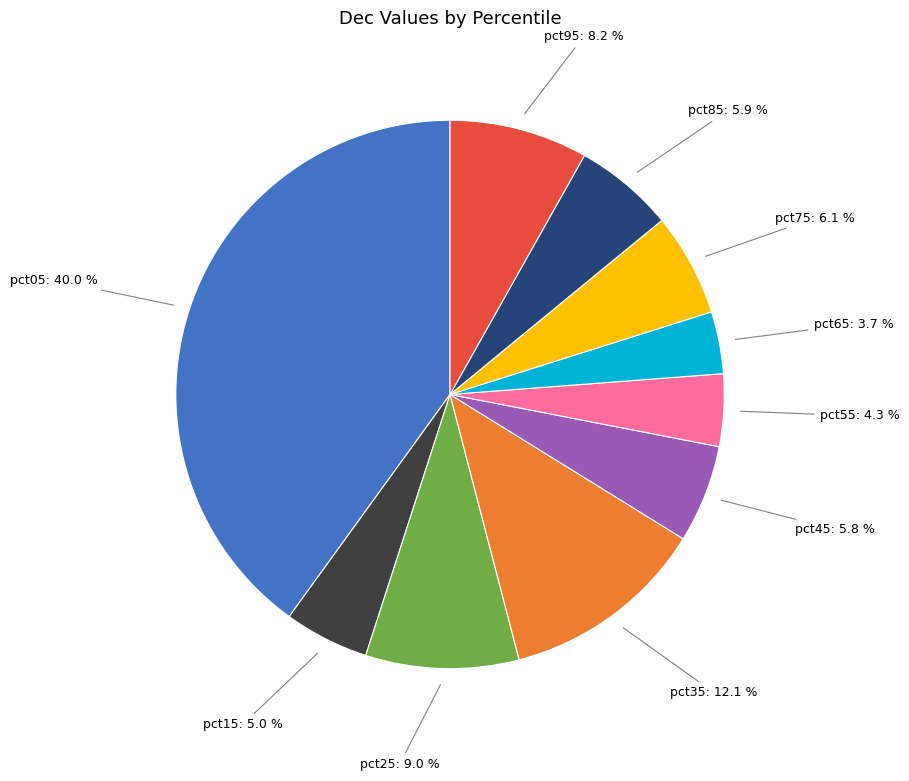

Is there a majority slice in this chart?

No